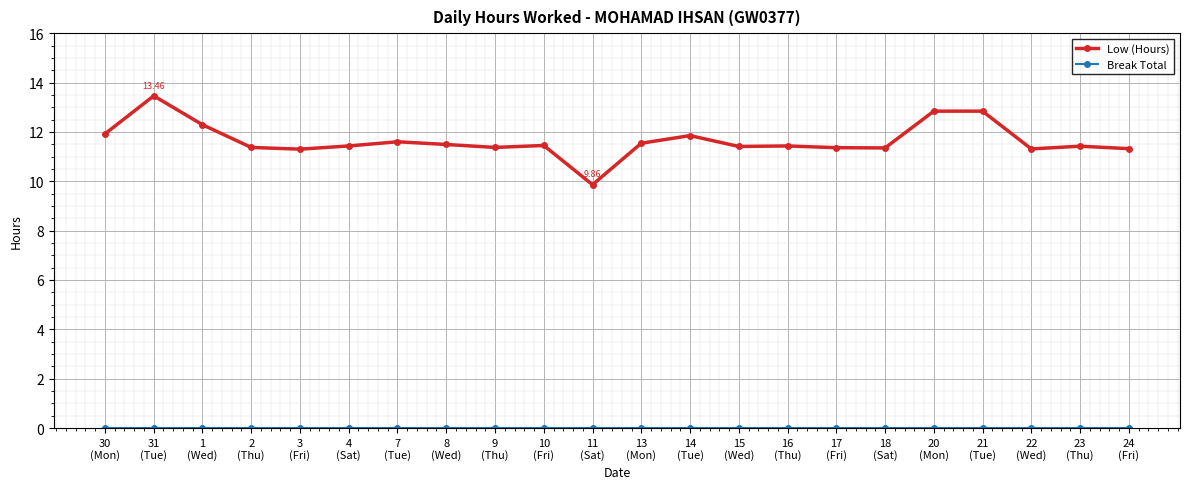

How many series are shown in this chart?

2